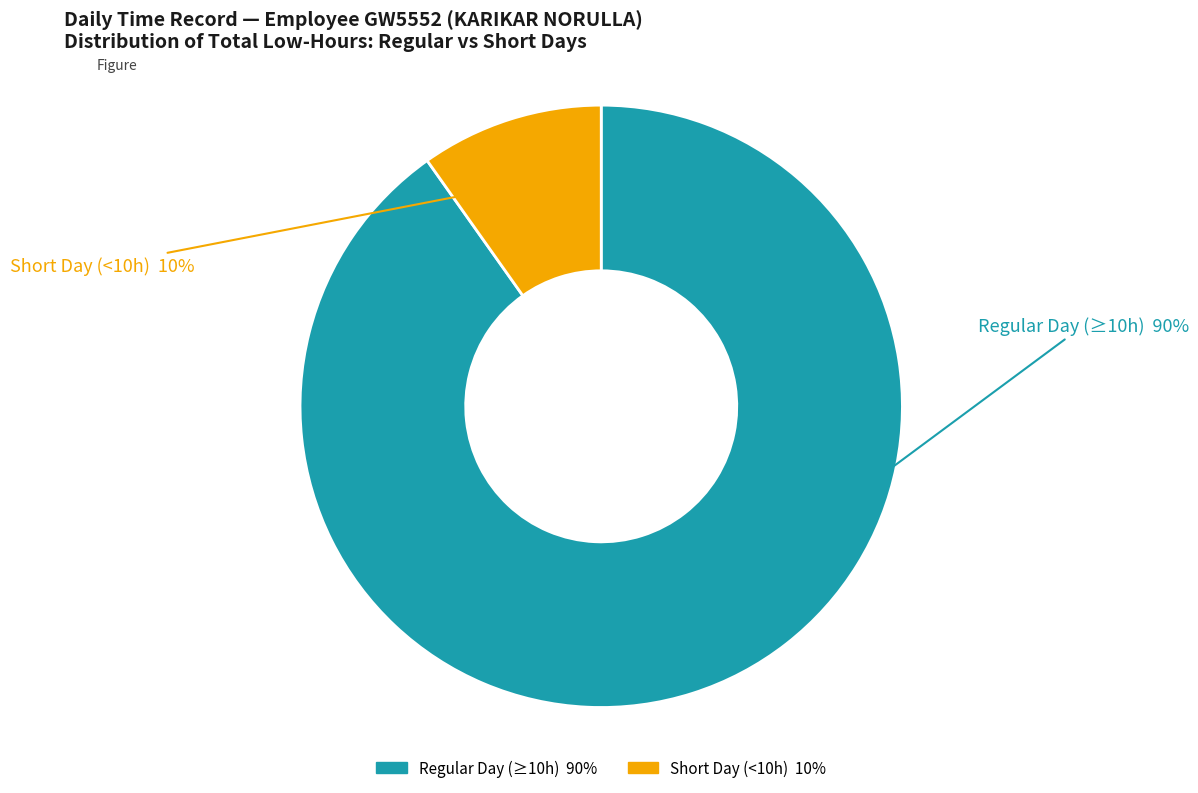

Is there any slice that represents more than half of the pie?

Yes